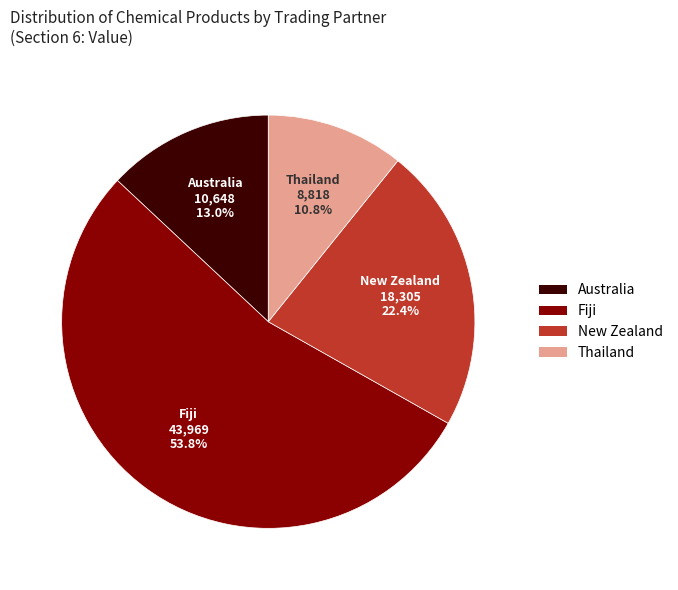

Is there a majority slice in this chart?

Yes